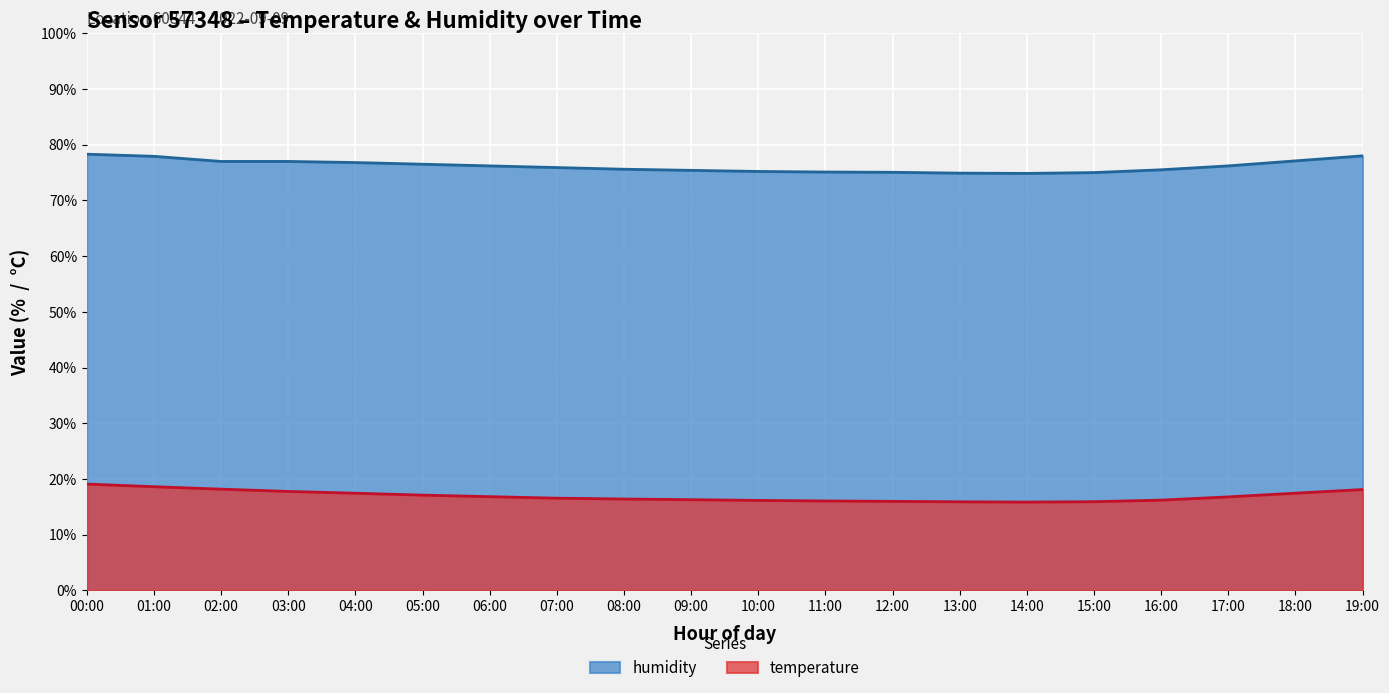

True or false: humidity and temperature cross at least once.

False